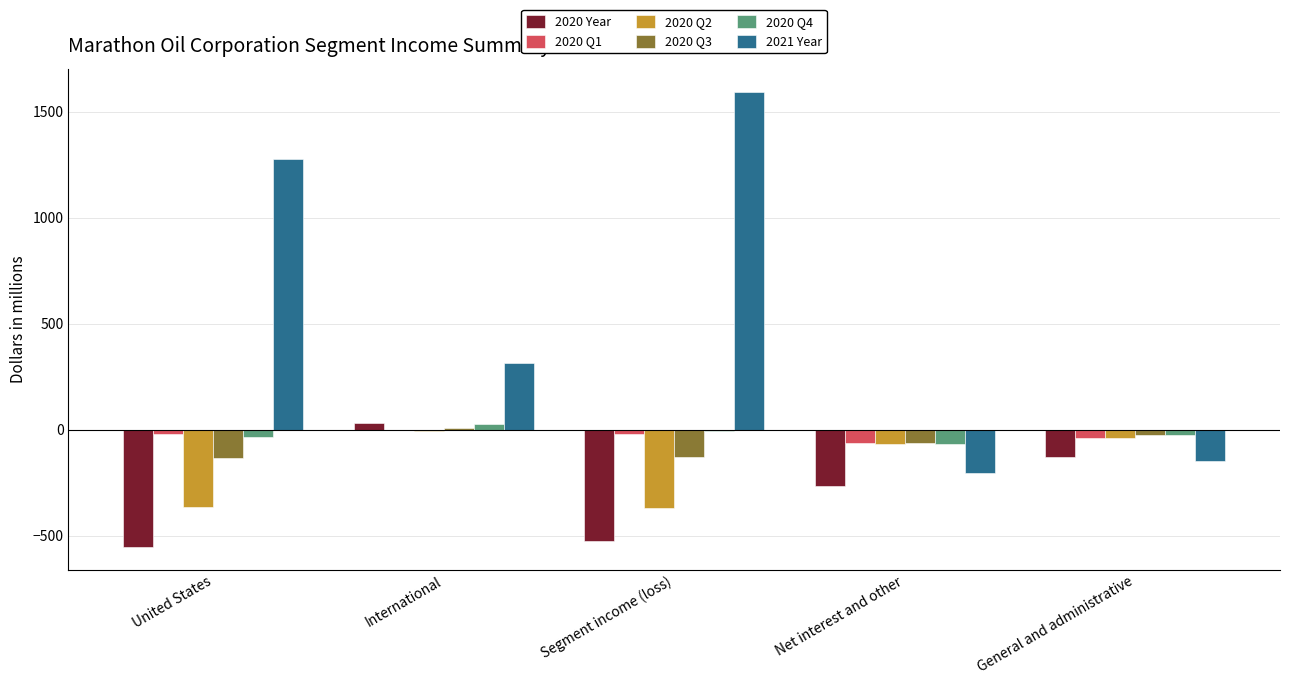

Does the chart contain stacked bars?

No